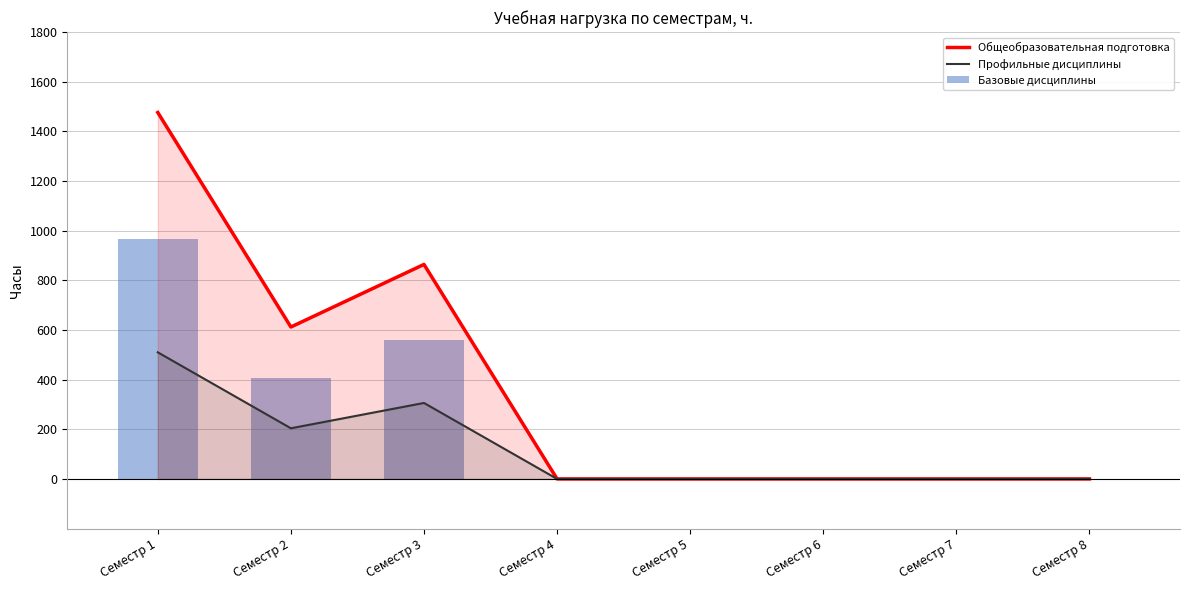

Which has a higher value, Семестр 2 or Семестр 6?

Семестр 2